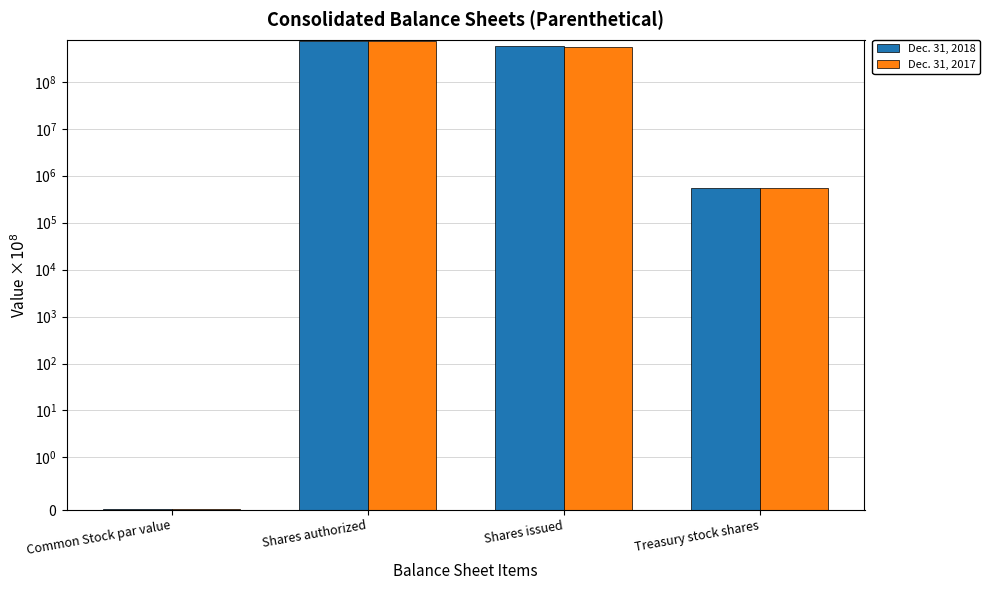

Is the value of Dec. 31, 2017 at Shares authorized greater than the value of Dec. 31, 2018 at Treasury stock shares?

Yes